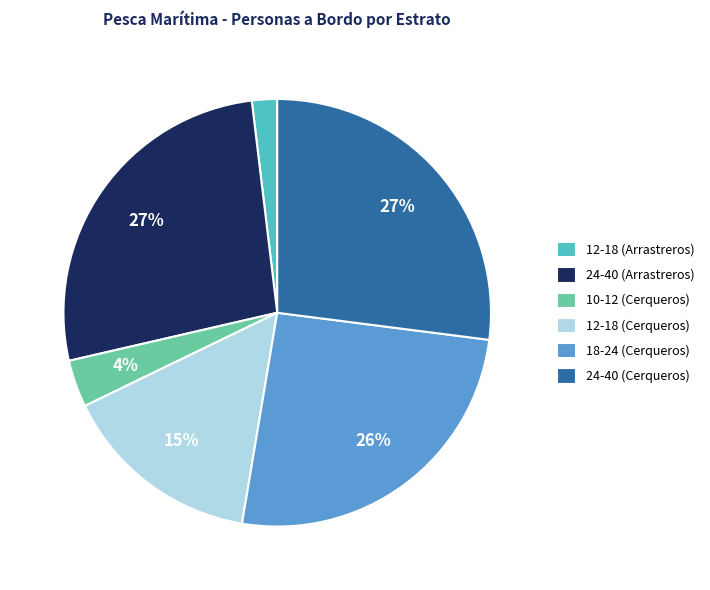

To the nearest percent, what is the difference between the largest and smallest slice percentages?

25%